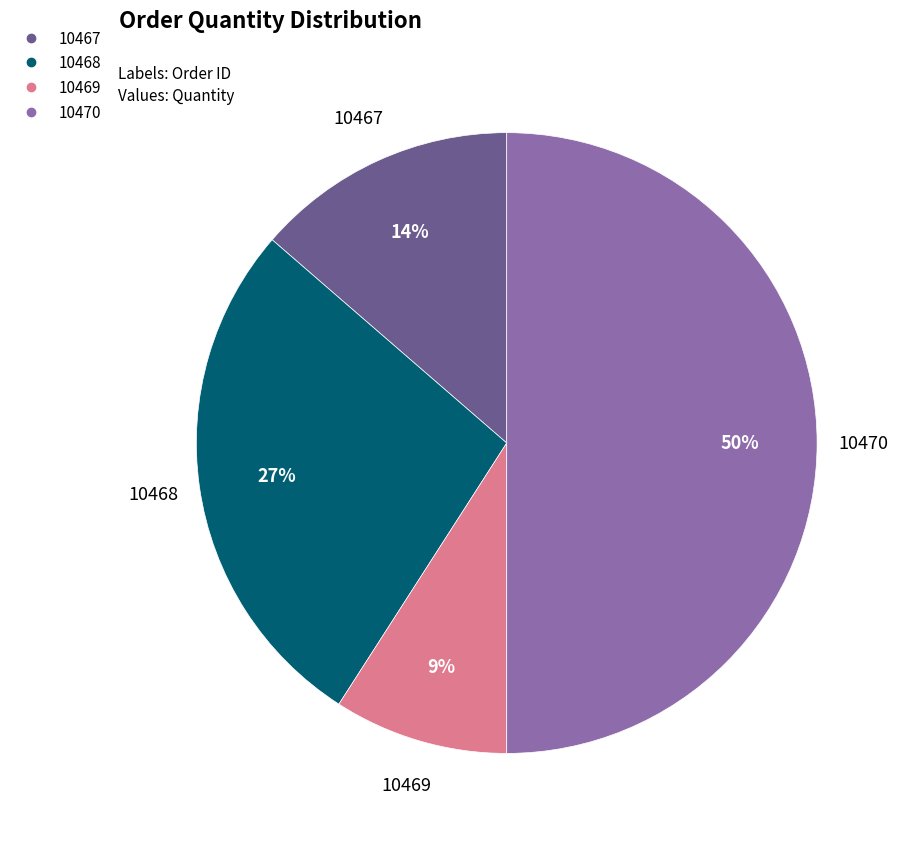

Is the sum of 10467 and 10468 greater than half?

No